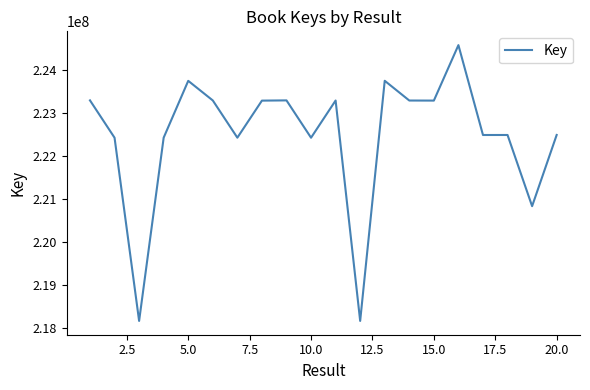

What is the difference between the maximum and minimum values?

6416228